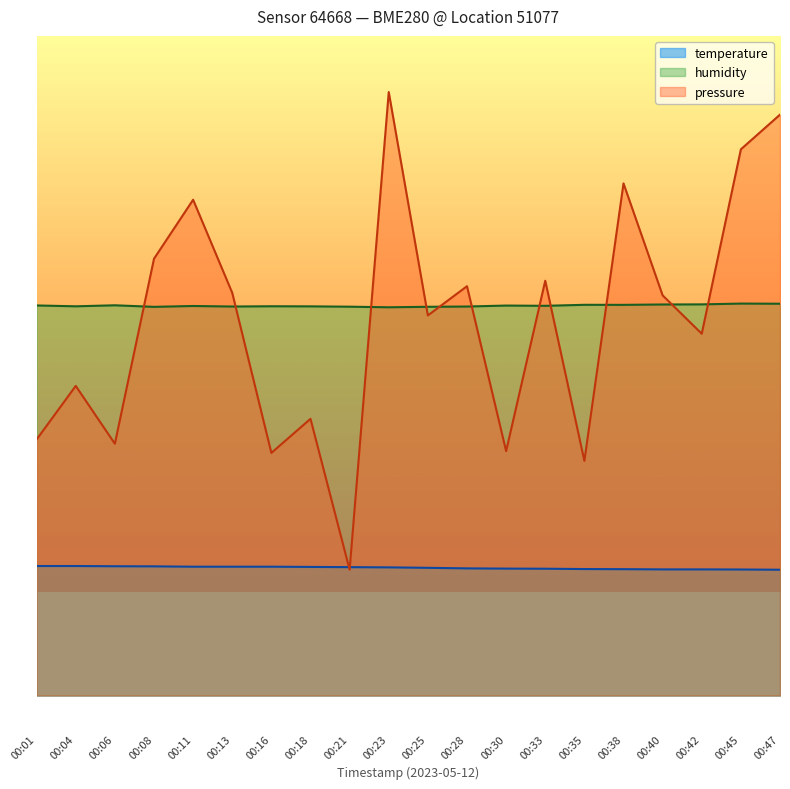

Read the temperature value at 00:16.

11.5